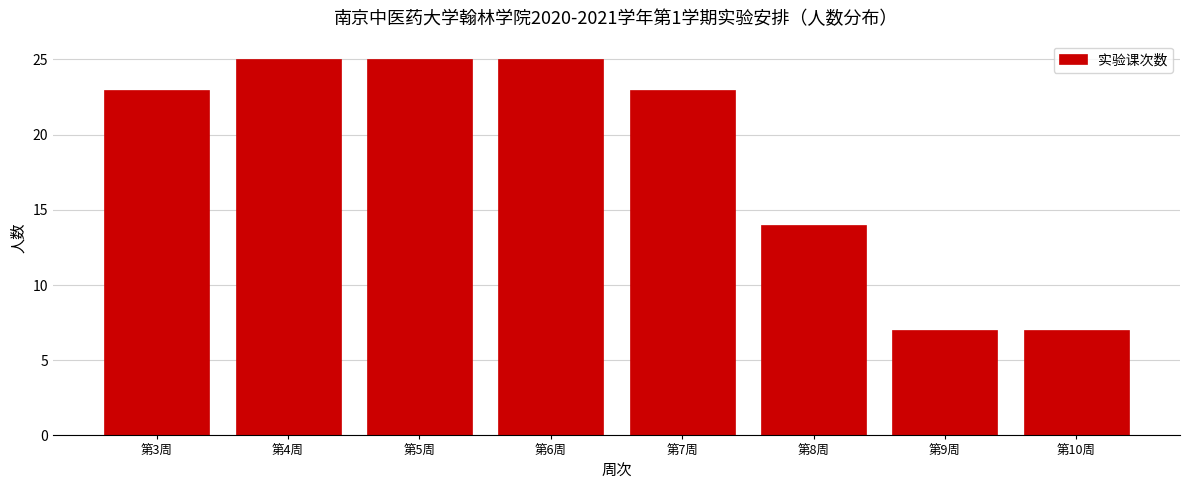

Reading left to right, list every bar in this chart as the range it spans on the x-axis followed by its height. The values are not printed on the chart, so give them approximately, as read against the axis.

2.5 to 3.5: 23
3.5 to 4.5: 25
4.5 to 5.5: 25
5.5 to 6.5: 25
6.5 to 7.5: 23
7.5 to 8.5: 14
8.5 to 9.5: 7
9.5 to 10.5: 7